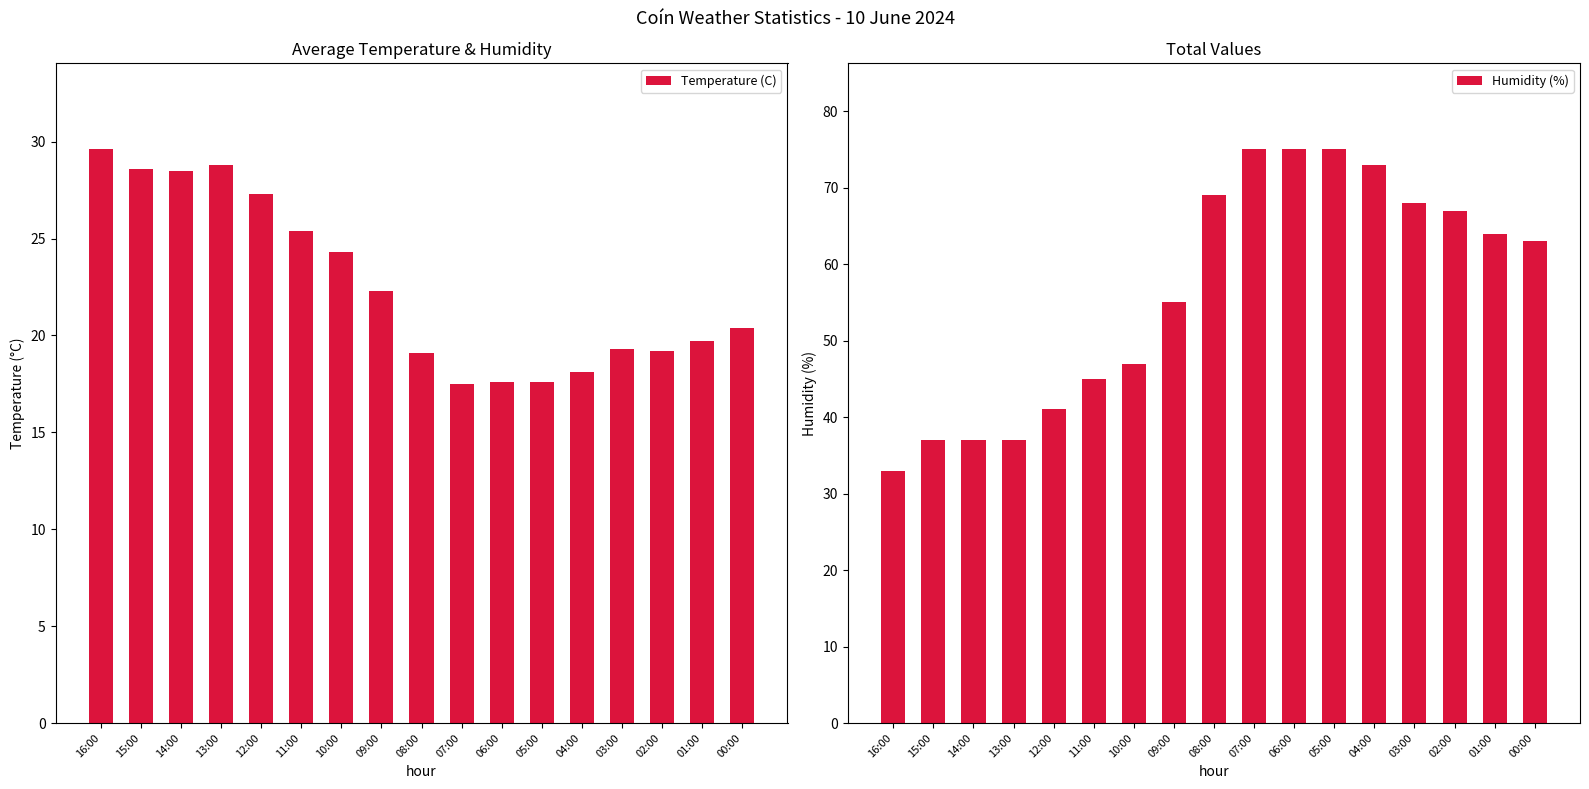

Between 13:00 and 07:00, which series saw the biggest shift?

Humidity (%)